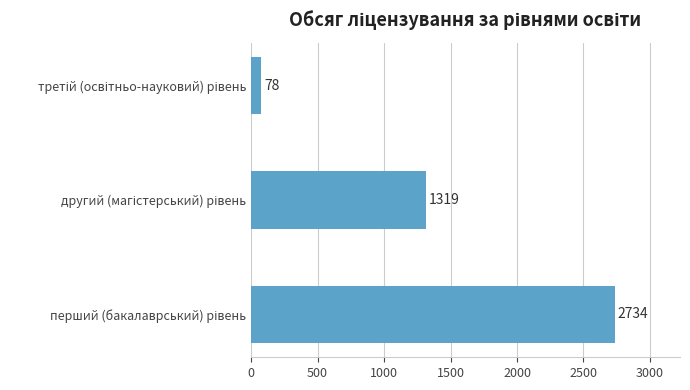

Reading top to bottom, what are all the values shown in this chart?

78	1319	2734